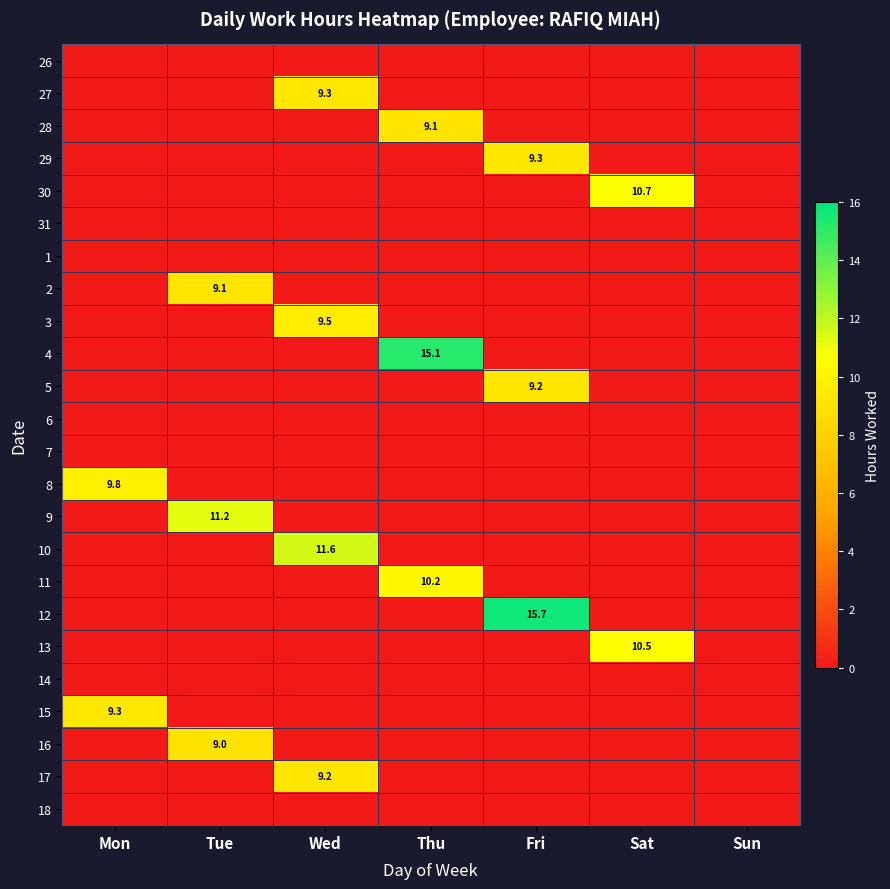

List the labels in order of 26 value, largest first.

Mon, Tue, Wed, Thu, Fri, Sat, Sun